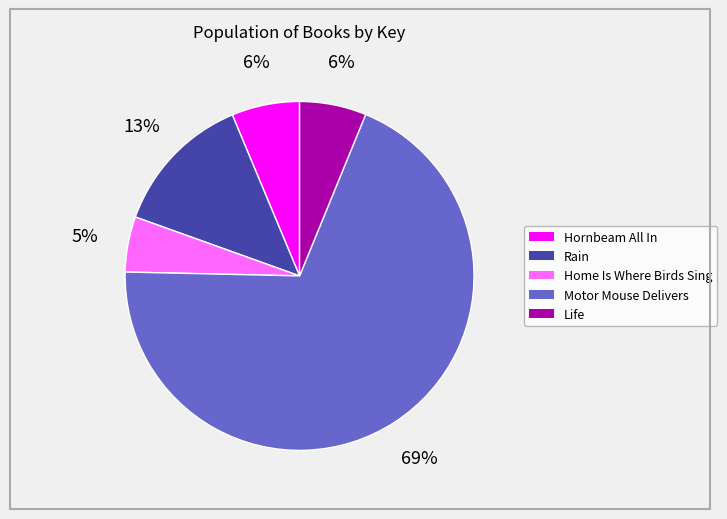

To the nearest percent, what is the average slice percentage?

20%